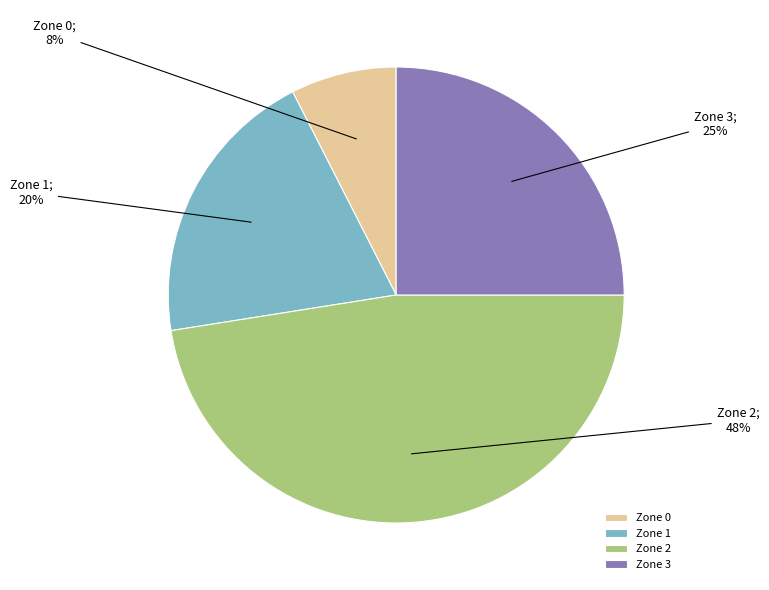

To the nearest percent, what is the difference between the Zone 2 and Zone 3 slice percentages?

23%